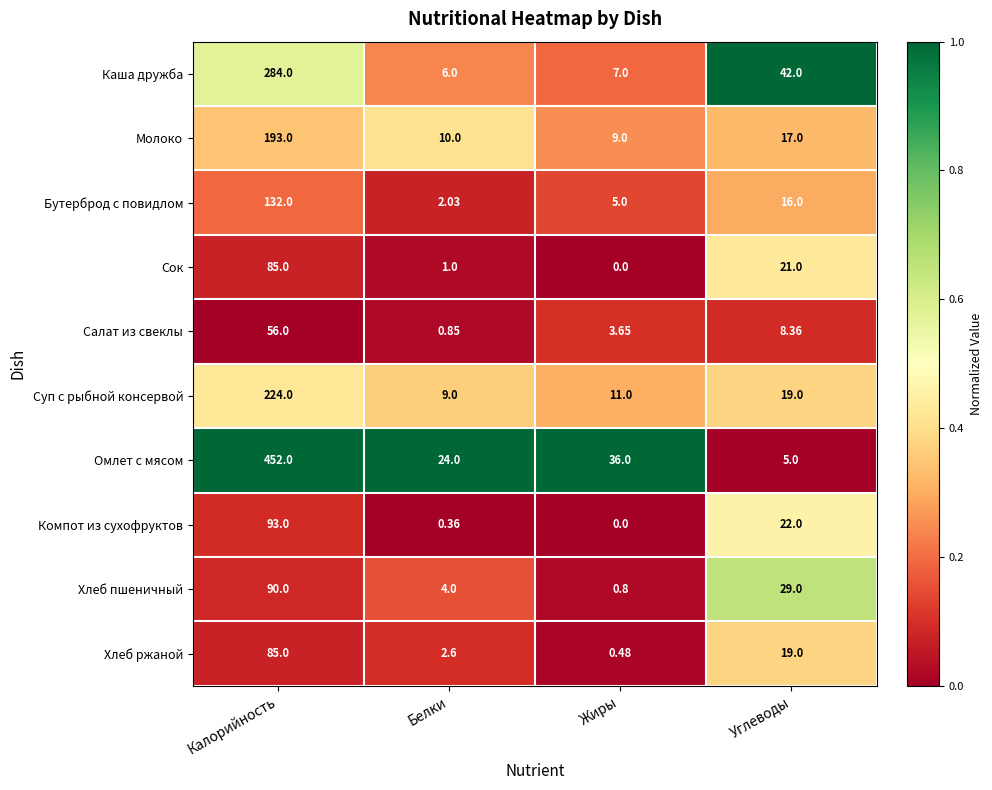

At which label does Бутерброд с повидлом first exceed 16?

Калорийность